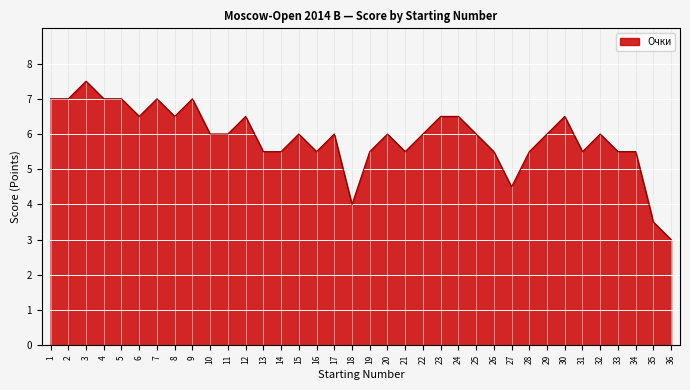

What is the change in value from 2 to 17?

-1.0